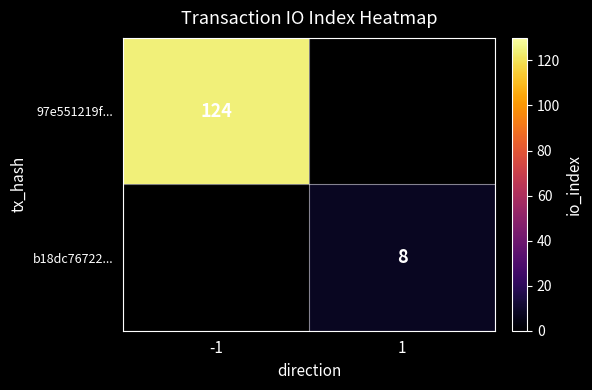

The b18dc76722... series shows 8 at 1. True or false?

True